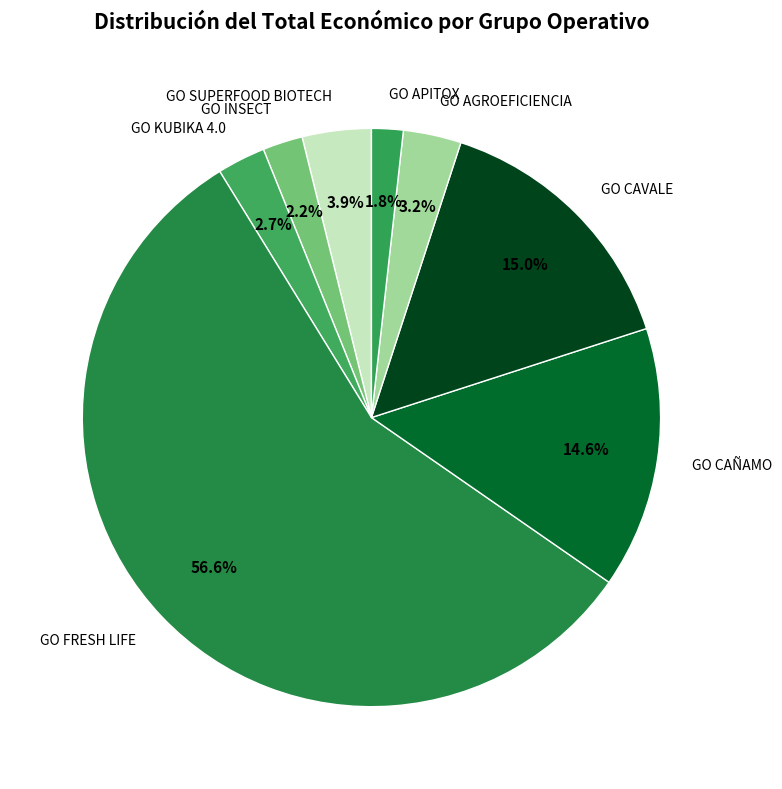

To the nearest percent, what is the difference between the GO FRESH LIFE and GO APITOX slice percentages?

55%